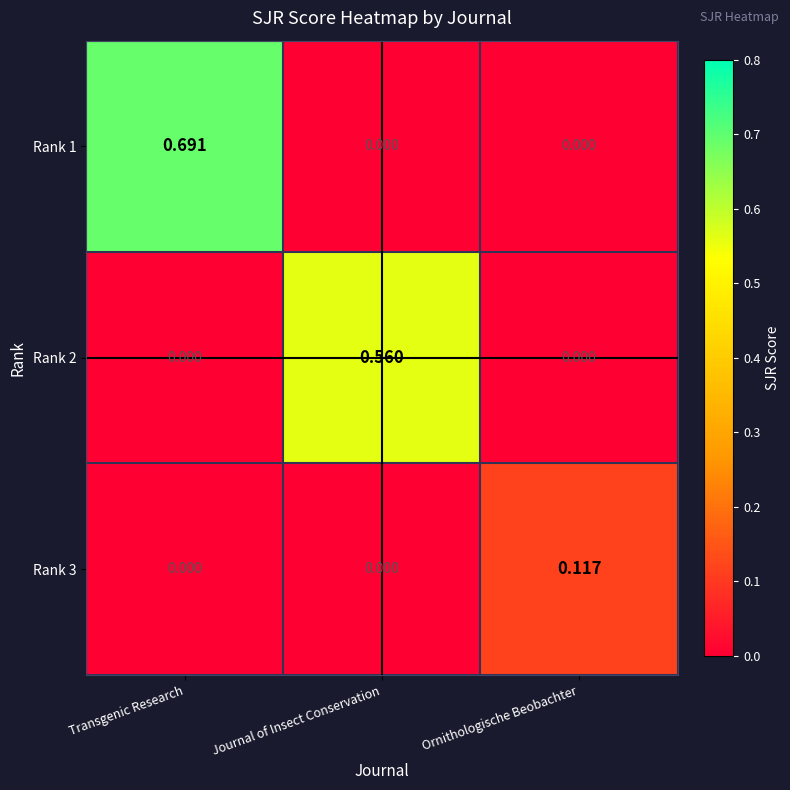

Is the value of Rank 1 at Journal of Insect Conservation greater than the value of Rank 2 at Journal of Insect Conservation?

No